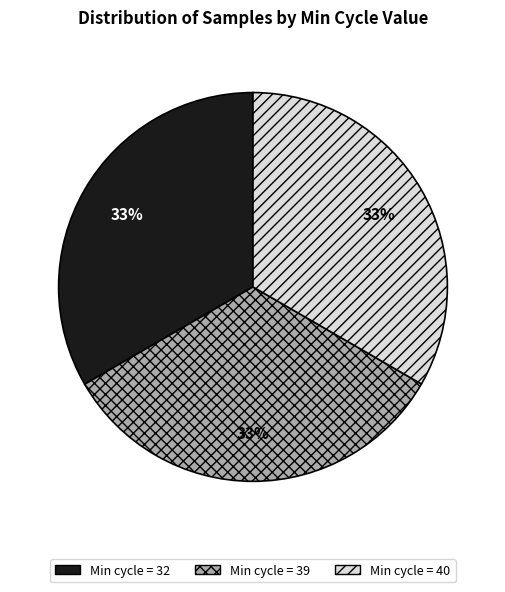

What is the ratio of the value at Min cycle = 39 to the value at Min cycle = 32?

1.0